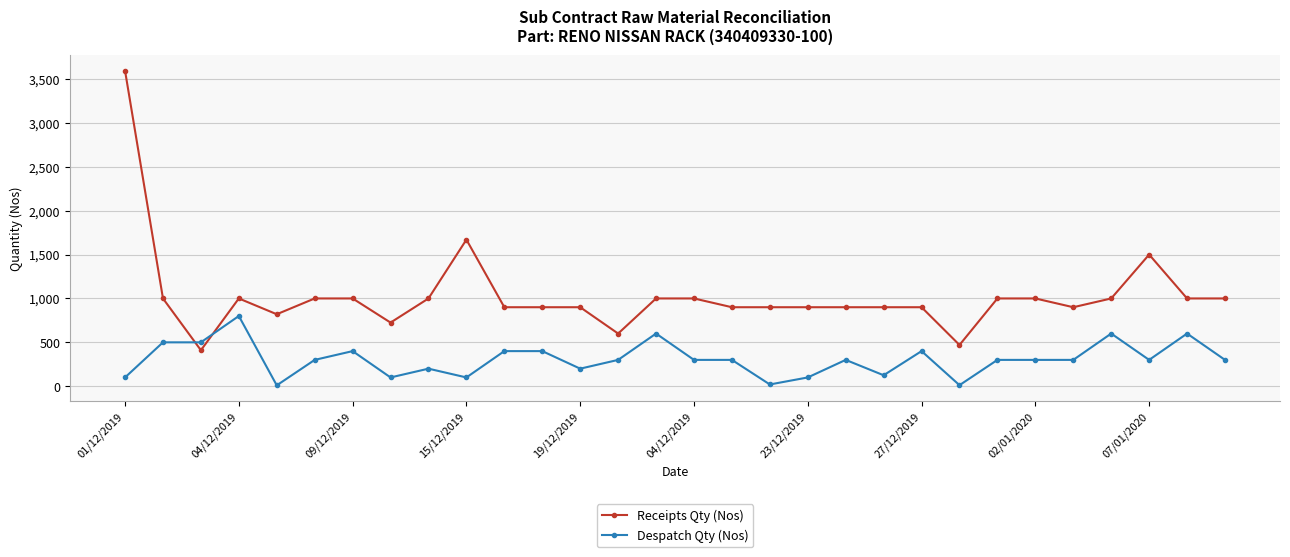

Which series has the largest total across all categories?

Receipts Qty (Nos)